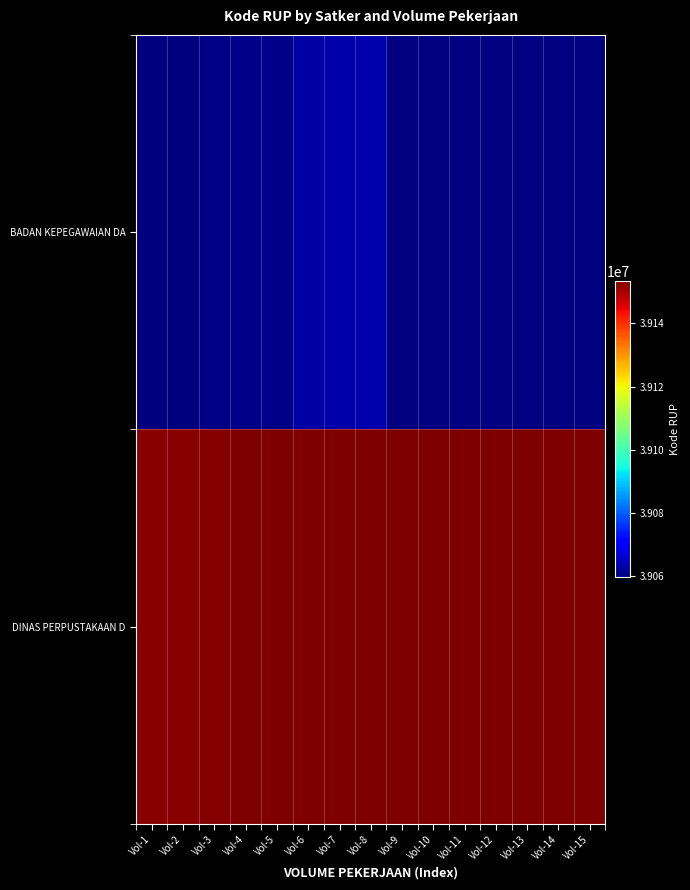

How many data points in BADAN KEPEGAWAIAN DA are less than 39063476?

7